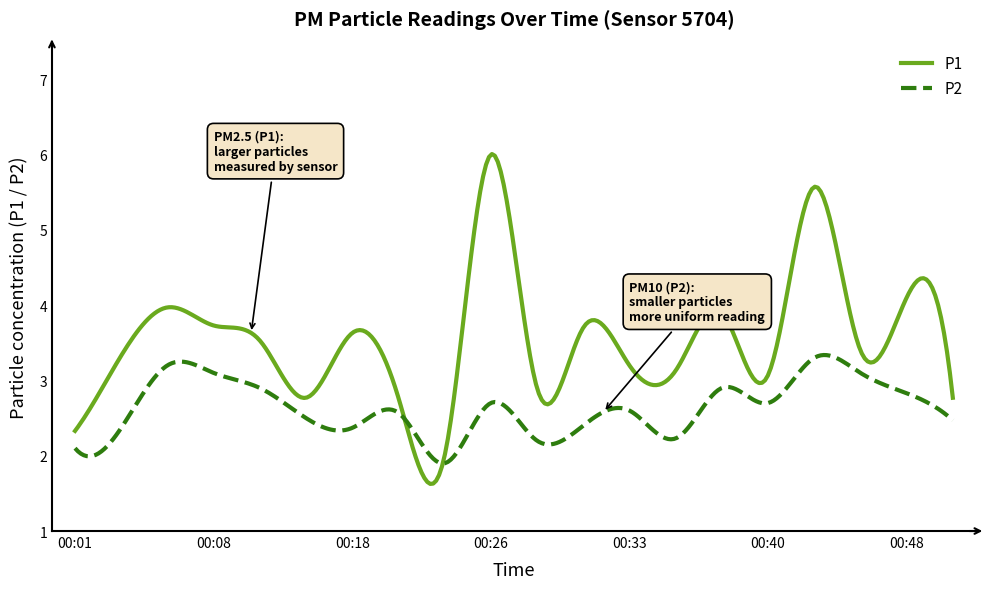

Which series has the largest total across all categories?

P1